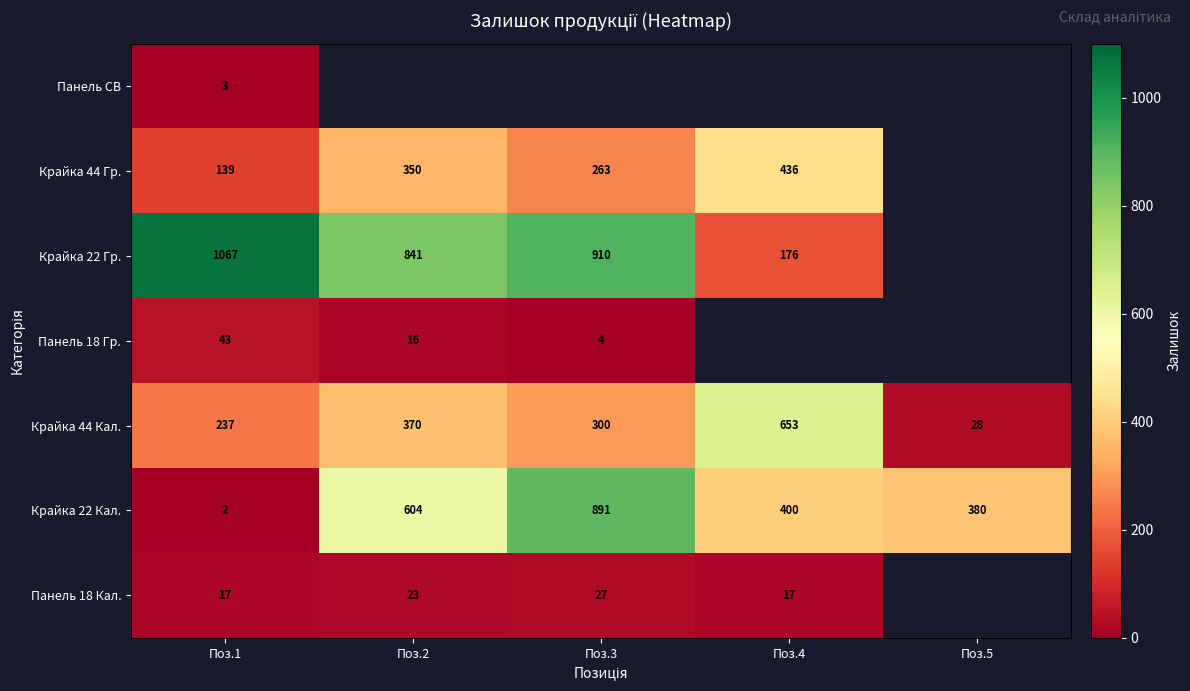

The value of Крайка 44 Кал. at Поз.4 is 1120. True or false?

False